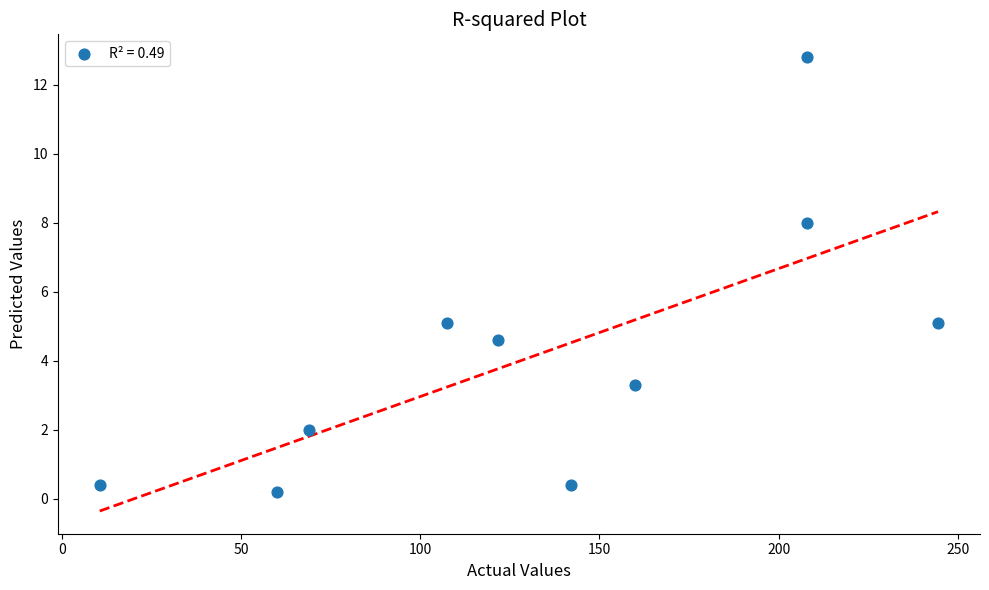

What is the average Y value?

4.2